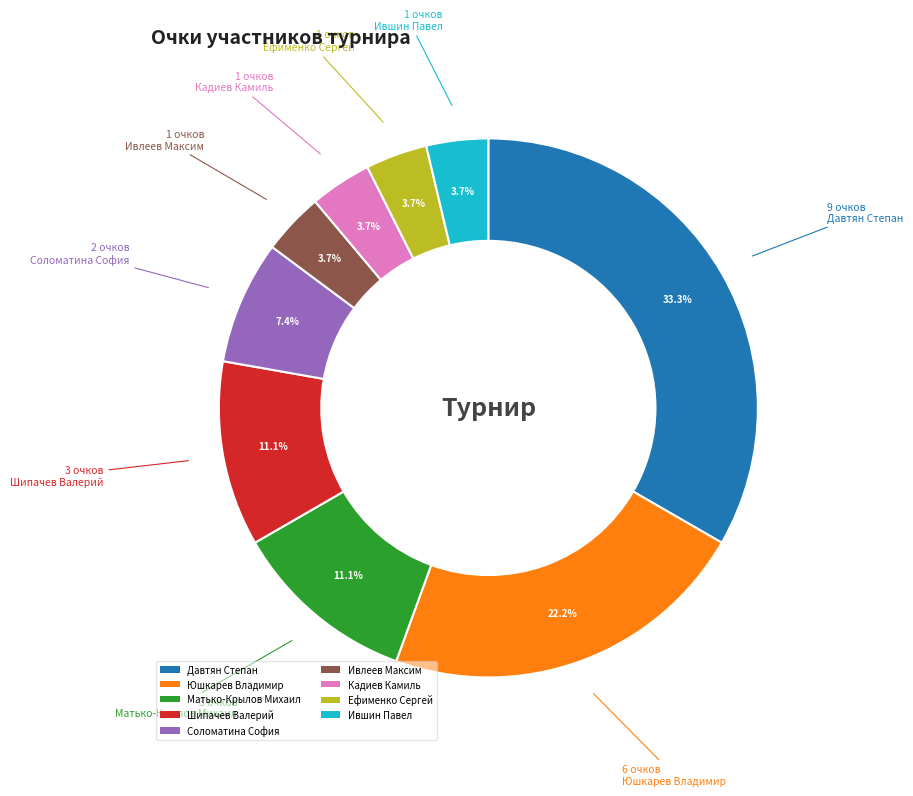

Approximately how many times larger is the value at Юшкарев Владимир compared to Ившин Павел?

6.0